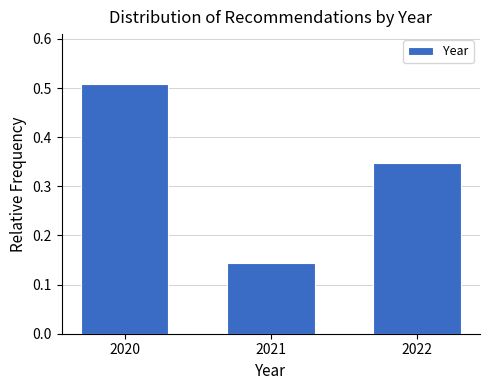

What is the sum of all values?

1.0